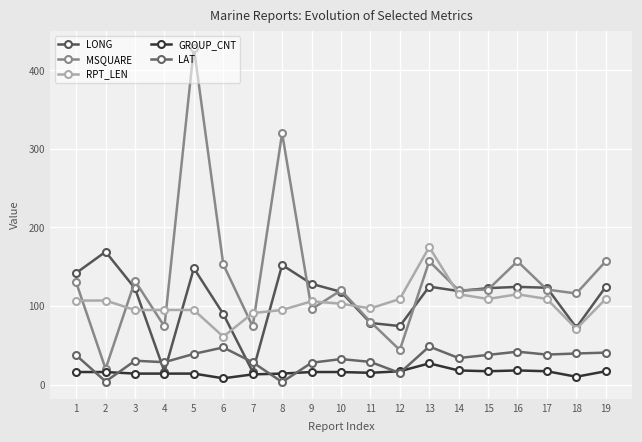

Rank the categories by MSQUARE value from lowest to highest.

2, 12, 4, 7, 11, 9, 18, 10, 14, 15, 17, 1, 3, 6, 13, 16, 19, 8, 5